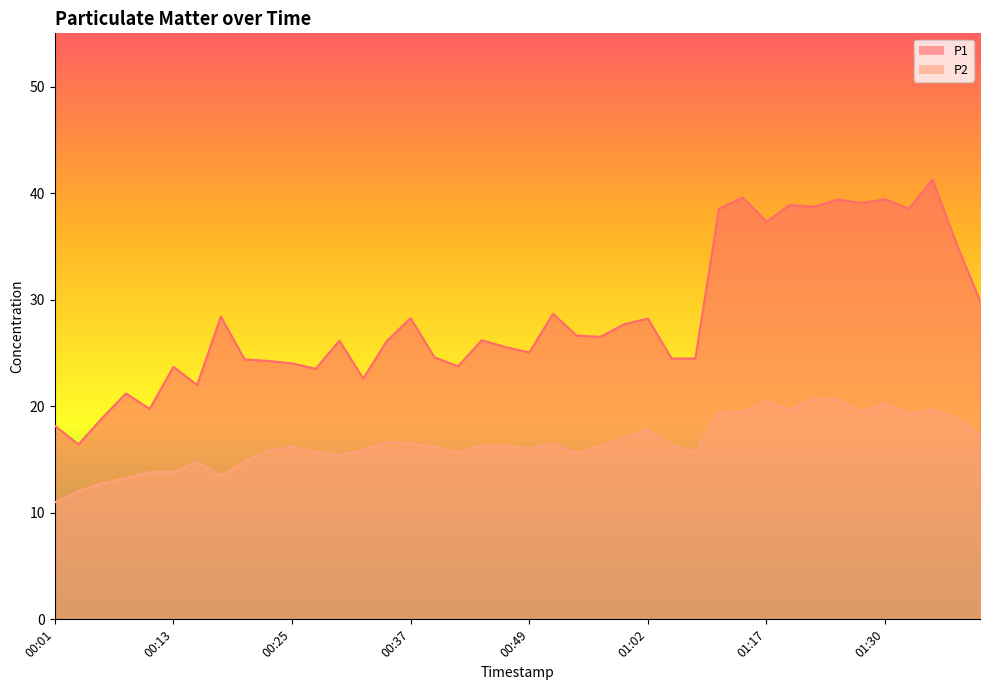

Reading left to right, what are all the values shown in this chart?

P1: 18.2	16.4	18.9	21.2	19.8	23.7	22.0	28.4	24.4	24.2	24.0	23.5	26.1	22.6	26.1	28.3	24.6	23.8	26.2	25.6	25.1	28.7	26.6	26.5	27.7	28.2	24.5	24.5	38.5	39.6	37.3	38.9	38.7	39.4	39.1	39.4	38.5	41.2	35.3	29.9
P2: 11.0	12.1	12.8	13.2	13.8	13.8	14.8	13.4	14.8	15.8	16.2	15.8	15.4	15.9	16.6	16.5	16.2	15.7	16.3	16.3	16.1	16.5	15.6	16.2	17.1	17.8	16.4	15.7	19.4	19.5	20.5	19.7	20.7	20.6	19.5	20.3	19.3	19.6	18.9	17.3